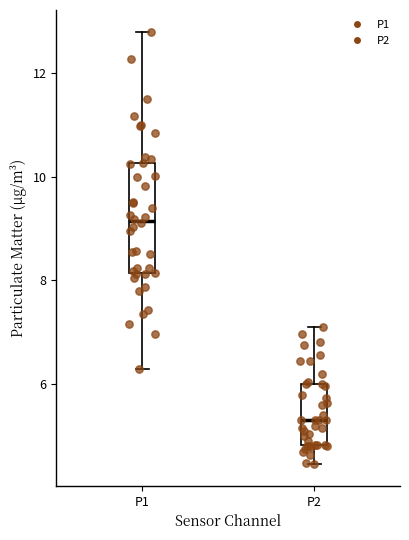

Reading left to right, read every box against the y-axis: the position of its median line, the range the box covers, and the ends of its whiskers. The values are not printed on the chart, so give them approximately, as read against the axis.

P1: median 9.2, box 8.2 to 10.2, whiskers 6.2 to 12.8
P2: median 5.4, box 4.8 to 6.0, whiskers 4.4 to 7.2